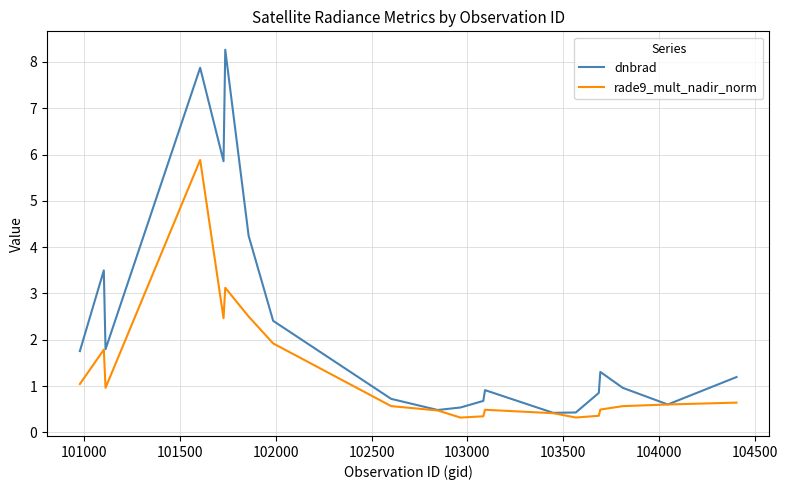

Which series has the largest range (max minus min)?

dnbrad